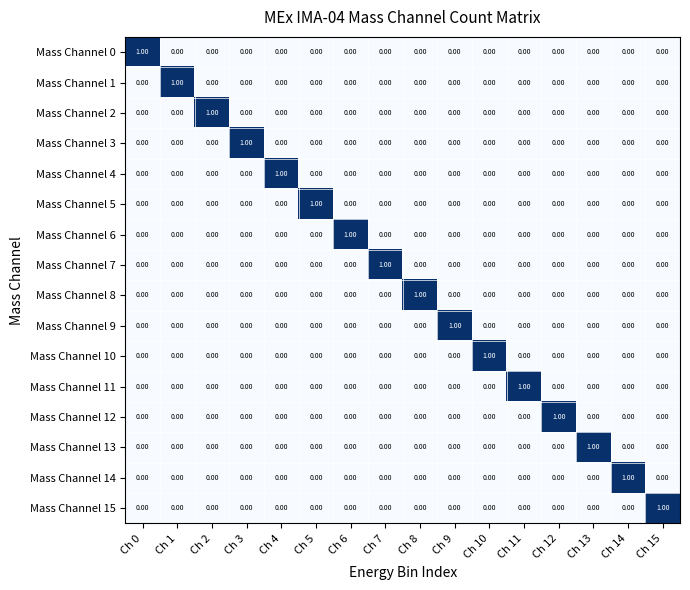

Is the value of Mass Channel 8 at Ch 8 greater than the value of Mass Channel 11 at Ch 14?

Yes